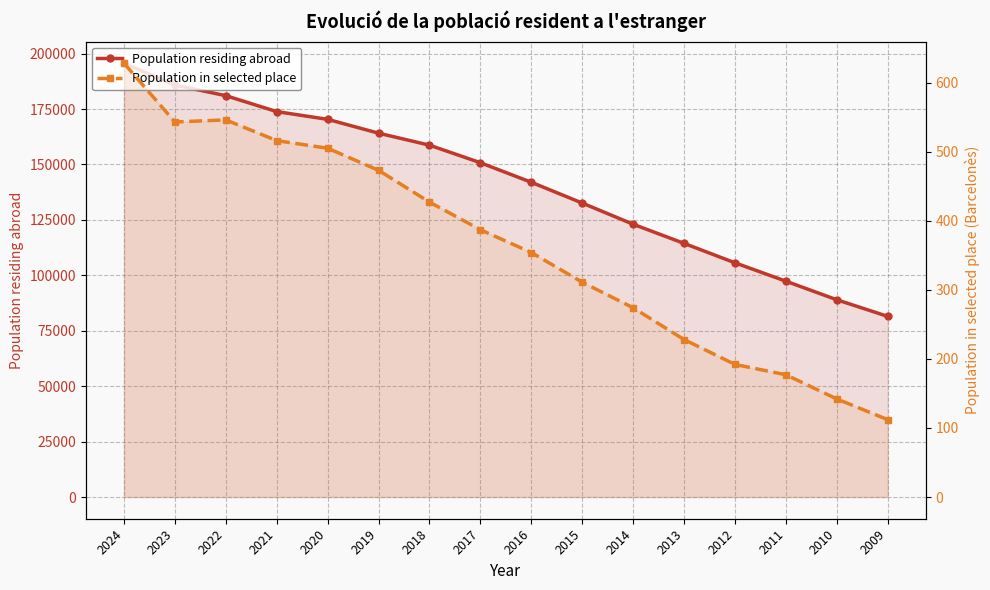

Which series has the largest total across all categories?

Population residing abroad